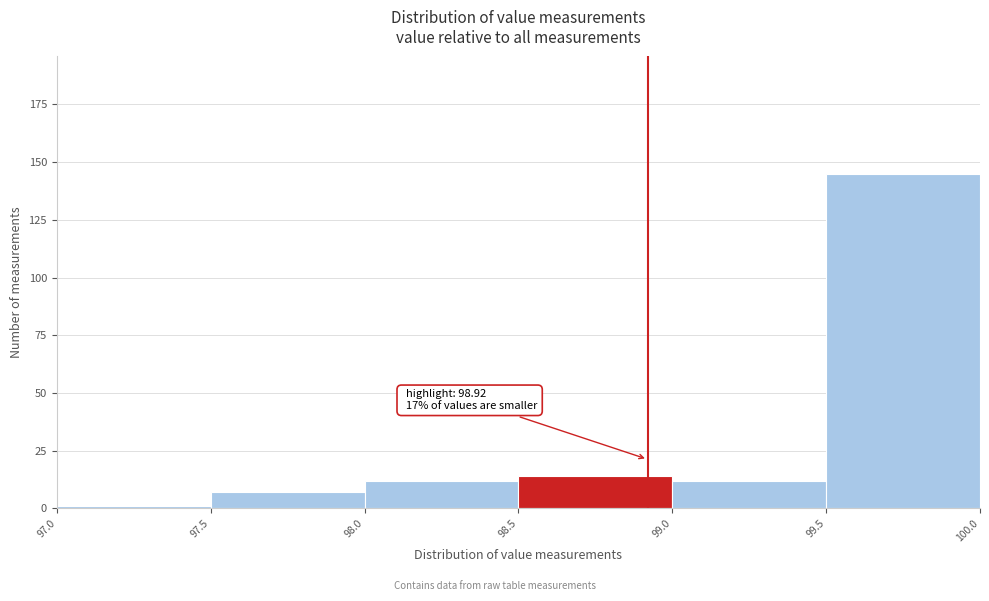

Over which range of the x-axis is the bar tallest?

99.5 to 100.0